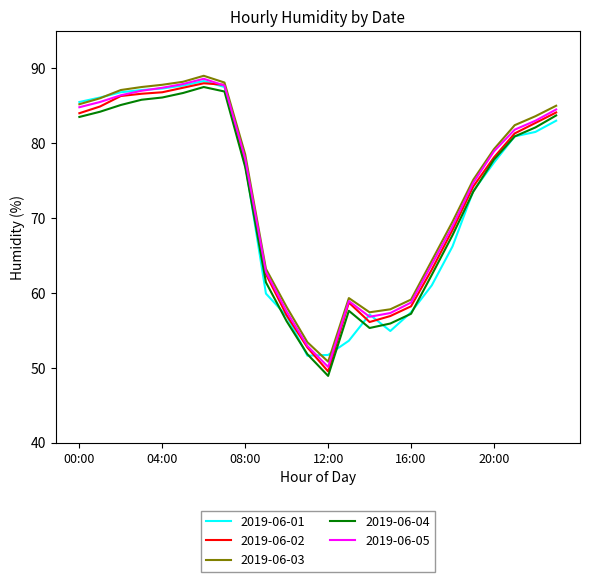

What is the greatest value displayed?

89.0